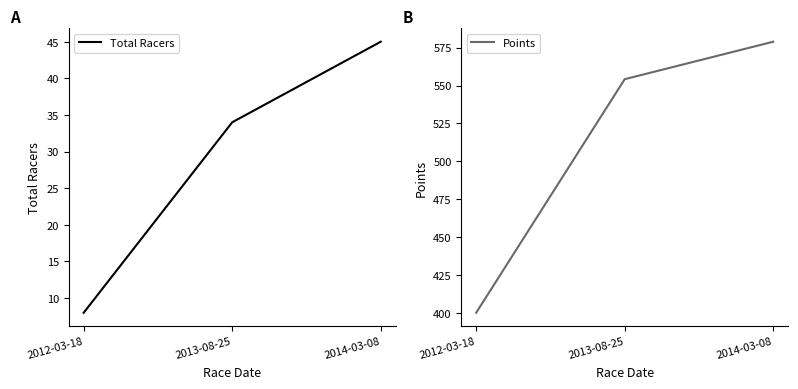

Which label corresponds to the largest value in the chart?

2014-03-08